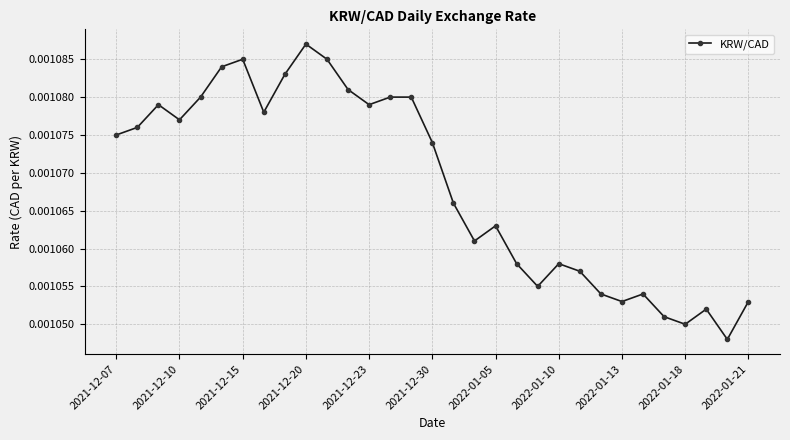

How many points are lower than both their immediate neighbors (excluding endpoints)?

8